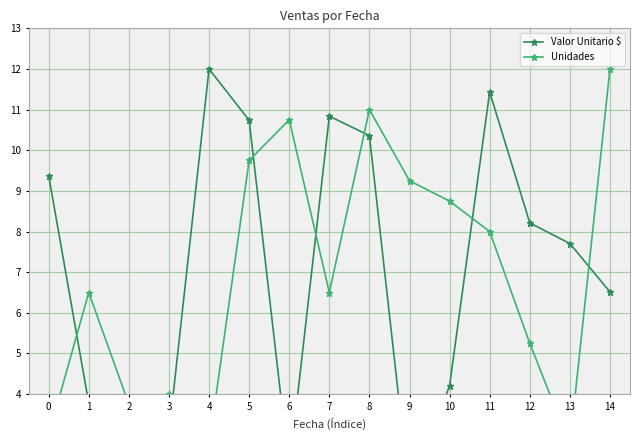

List the labels in order of Valor Unitario $ value, largest first.

4, 11, 7, 5, 8, 0, 12, 13, 14, 10, 1, 3, 6, 2, 9